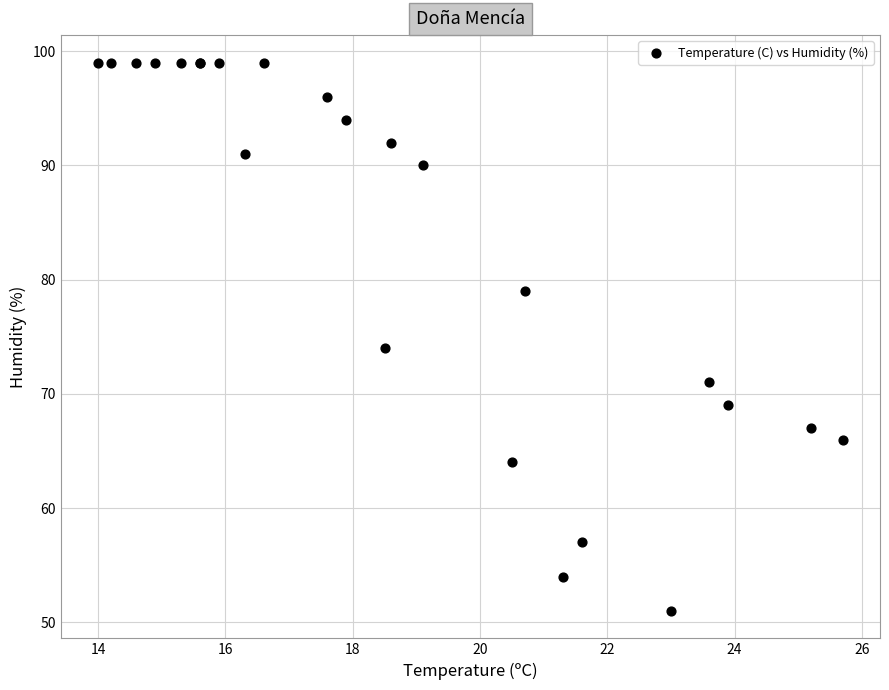

What Y value in the scatter plot is closest to 75?

74